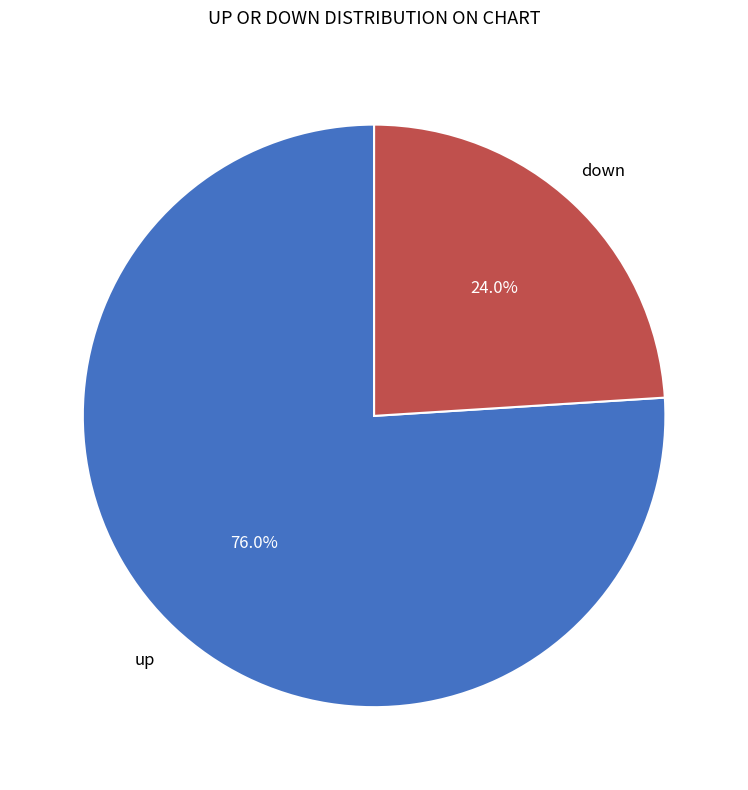

Is there a majority slice in this chart?

Yes